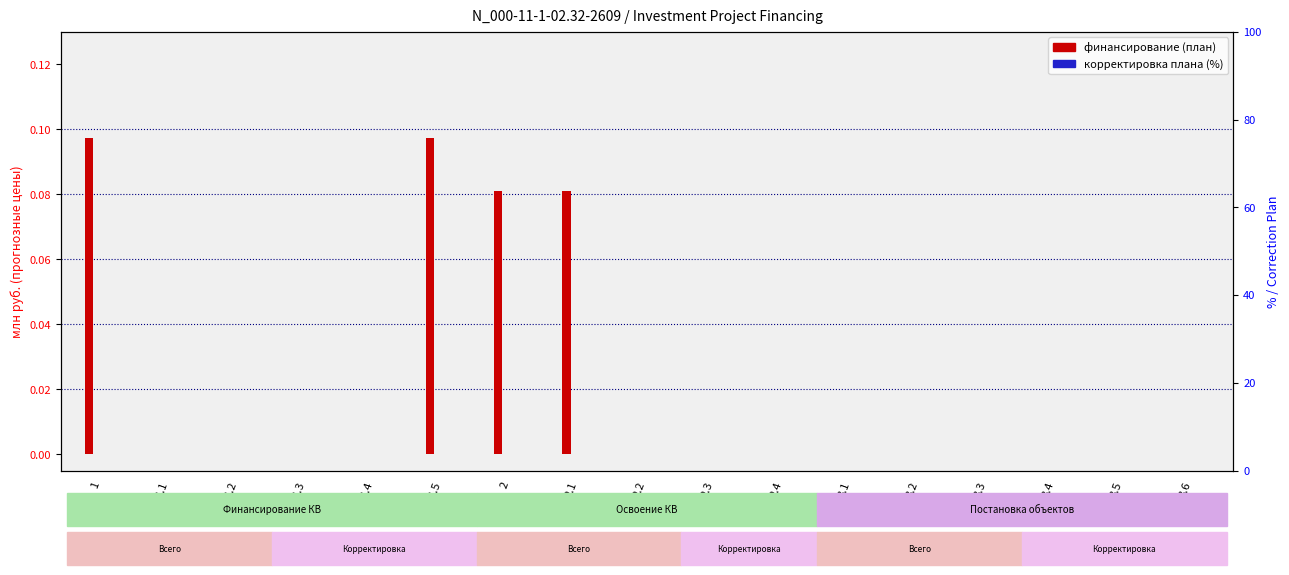

Reading left to right, what are all the values shown in this chart?

Plan (col_3): 0.0	0.0	0.0	0.0	0.0	0.0	0.0	0.0	0.0	0.0	0.0	0.0	0.0	0.0	0.0	0.0	0.0
Correction 2023 (col_4): 0.1	0.0	0.0	0.0	0.0	0.1	0.1	0.1	0.0	0.0	0.0	0.0	0.0	0.0	0.0	0.0	0.0
2024 Plan (col_9): 0.0	0.0	0.0	0.0	0.0	0.0	0.0	0.0	0.0	0.0	0.0	0.0	0.0	0.0	0.0	0.0	0.0
2025 Plan (col_13): 0.0	0.0	0.0	0.0	0.0	0.0	0.0	0.0	0.0	0.0	0.0	0.0	0.0	0.0	0.0	0.0	0.0
2026 Plan (col_17): 0.0	0.0	0.0	0.0	0.0	0.0	0.0	0.0	0.0	0.0	0.0	0.0	0.0	0.0	0.0	0.0	0.0
2027 Plan (col_21): 0.0	0.0	0.0	0.0	0.0	0.0	0.0	0.0	0.0	0.0	0.0	0.0	0.0	0.0	0.0	0.0	0.0